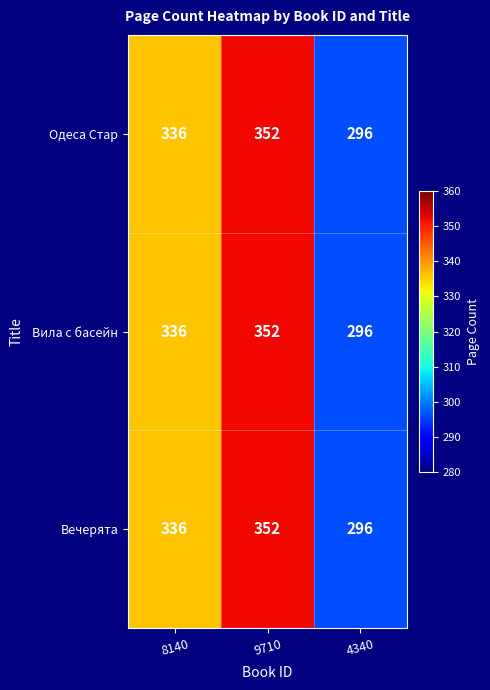

What is the sum of the Вечерята values at 9710 and 4340?

648